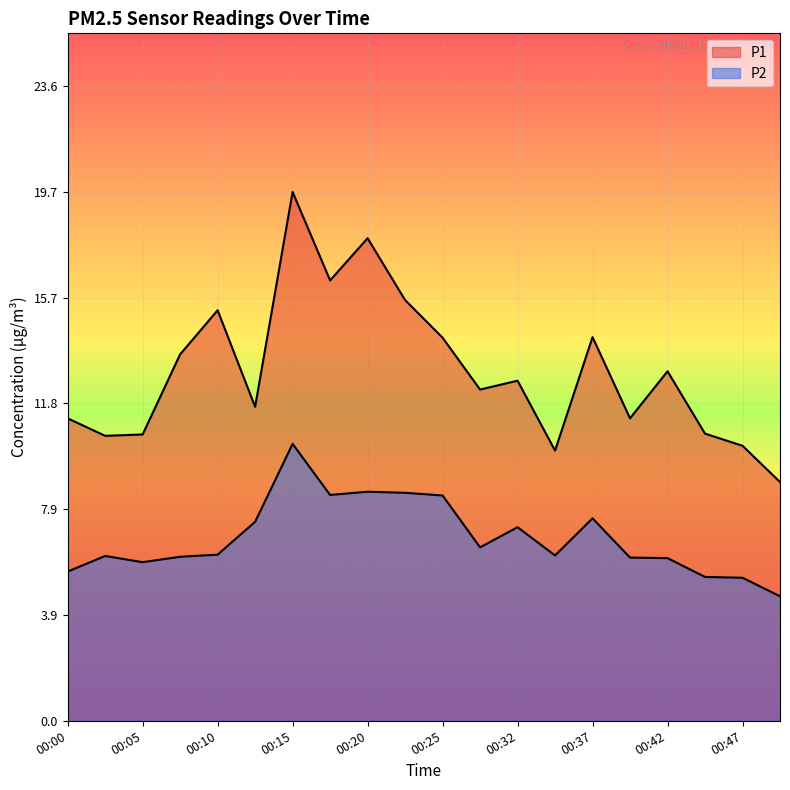

Is it true that P1 equals 17.9 at 00:20?

True